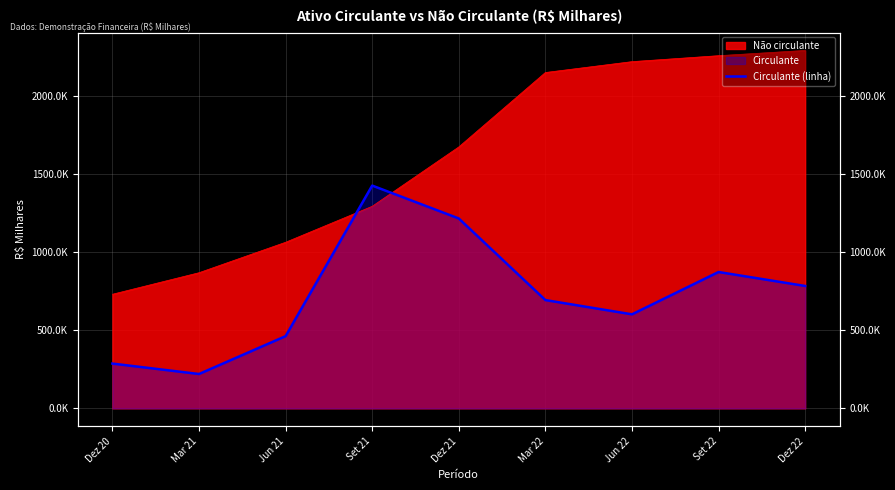

Rank the categories by value from lowest to highest.

Mar 21, Dez 20, Jun 21, Jun 22, Mar 22, Dez 22, Set 22, Dez 21, Set 21